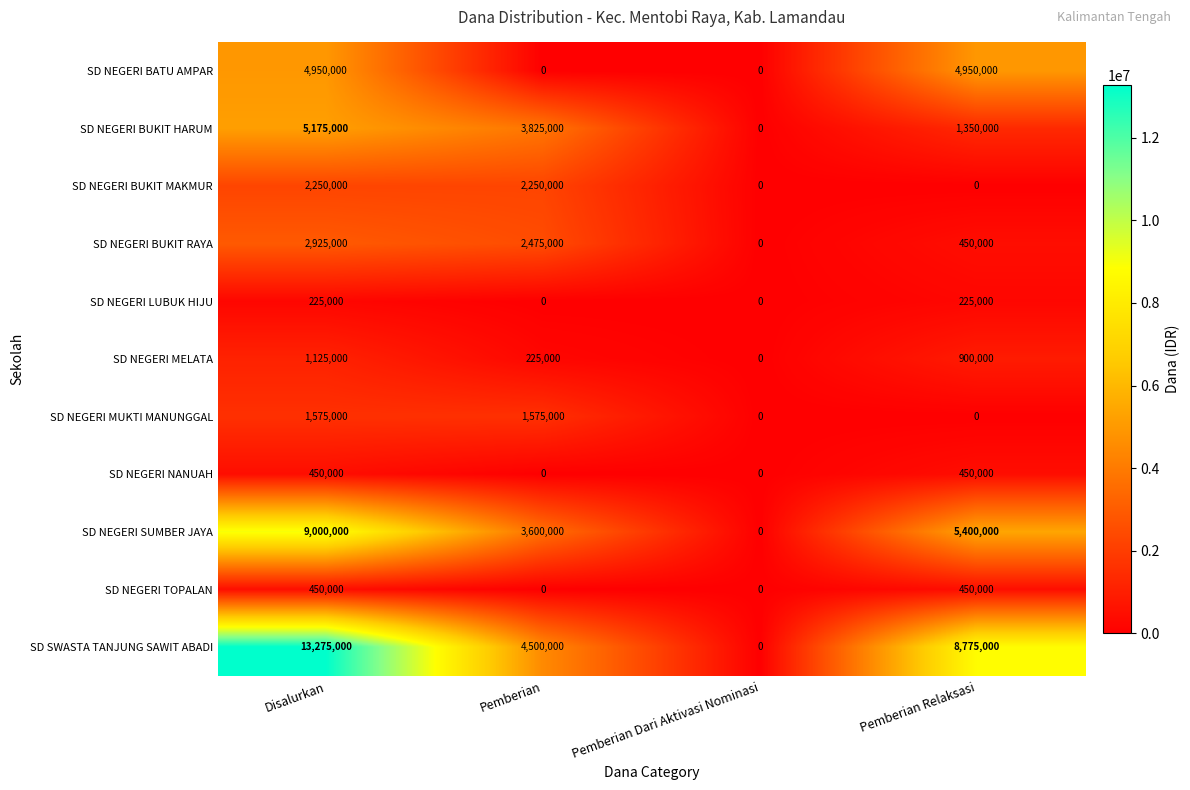

What is the greatest value displayed?

13275000